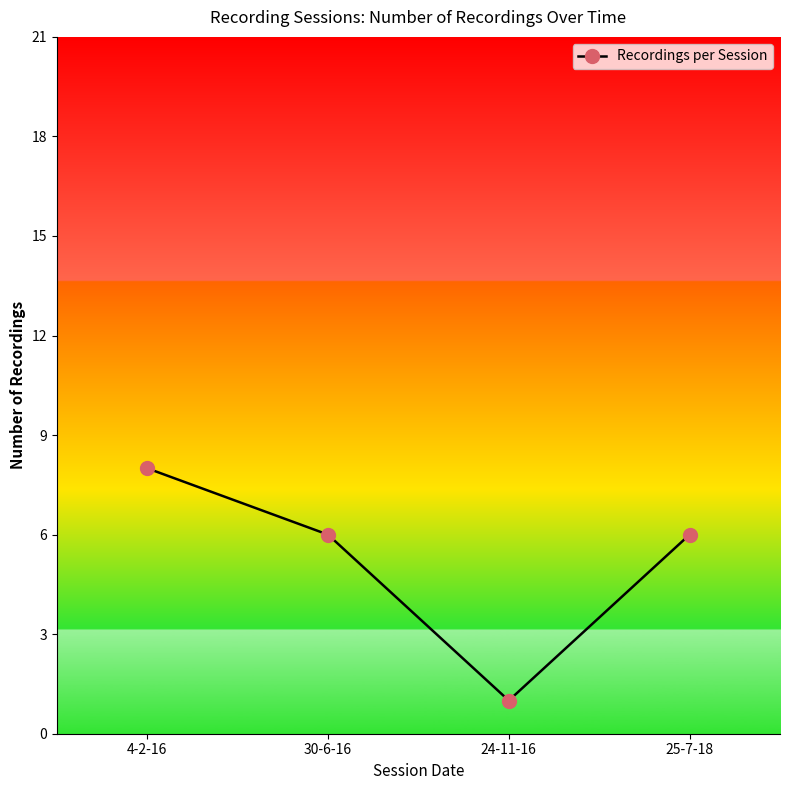

Read the value at 25-7-18.

6